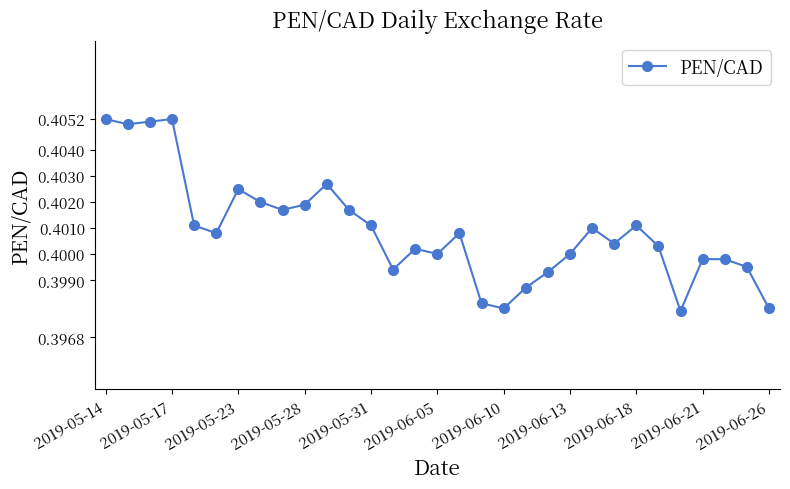

Count the values in the range 0 to 1.

31